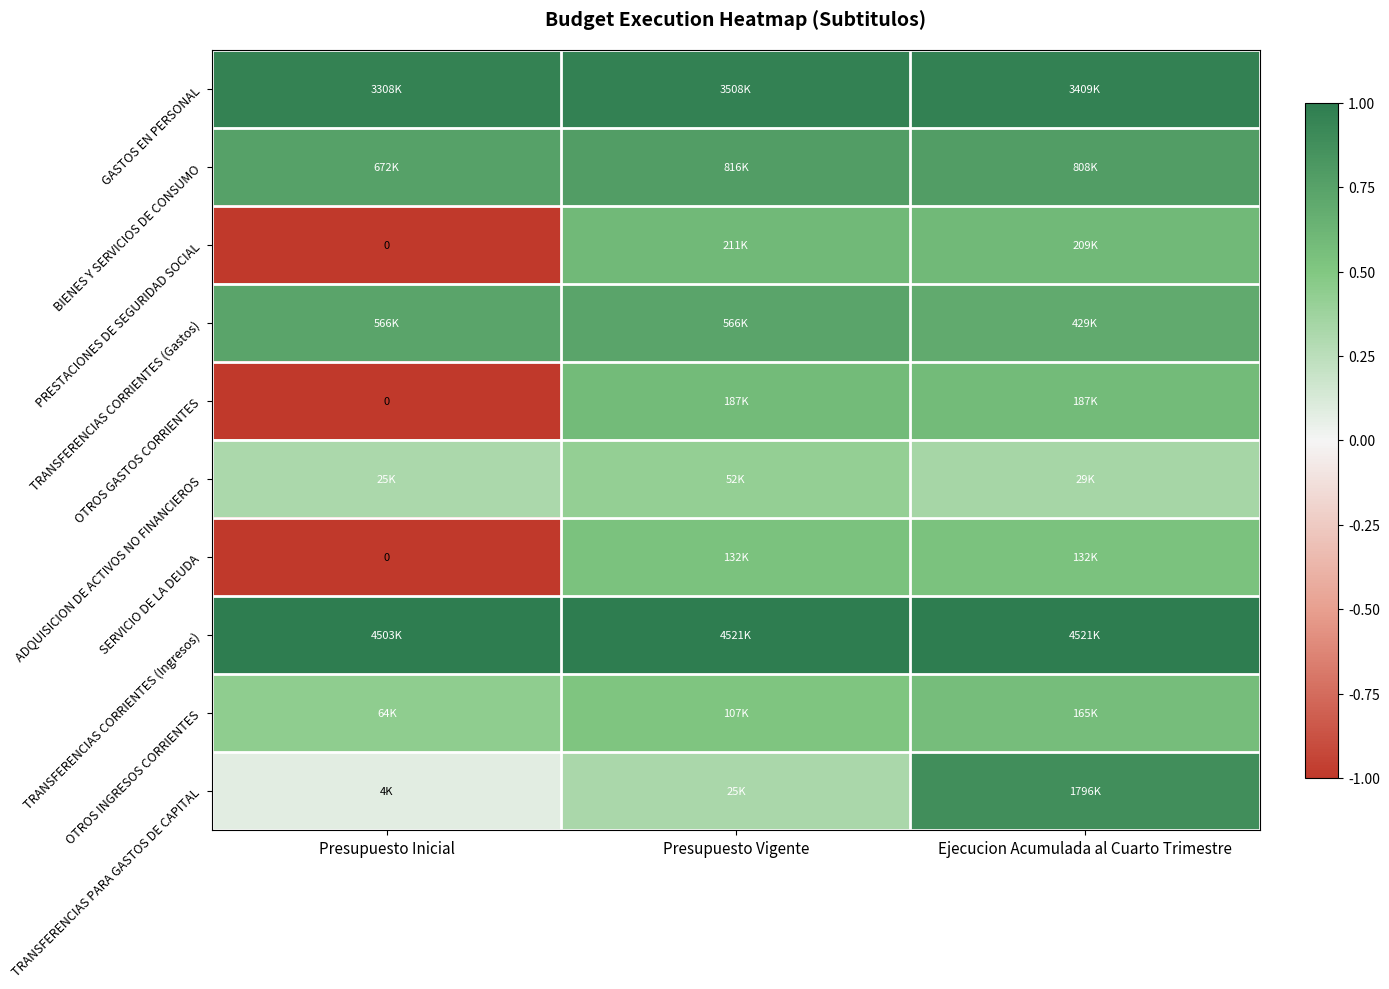

What is the smallest value displayed?

-1.0